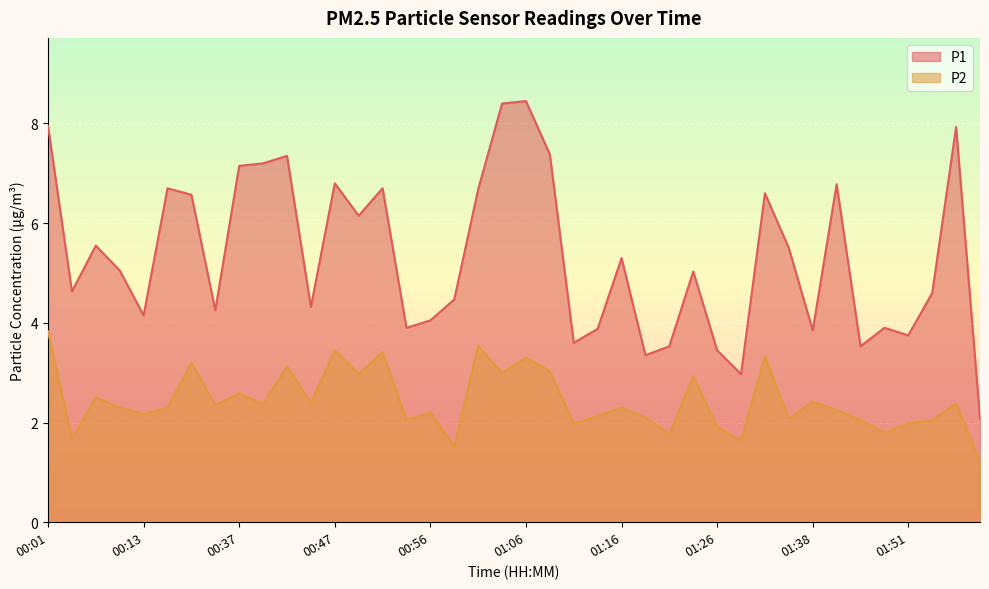

Is the value of P1 at 01:04 greater than the value of P2 at 00:47?

Yes